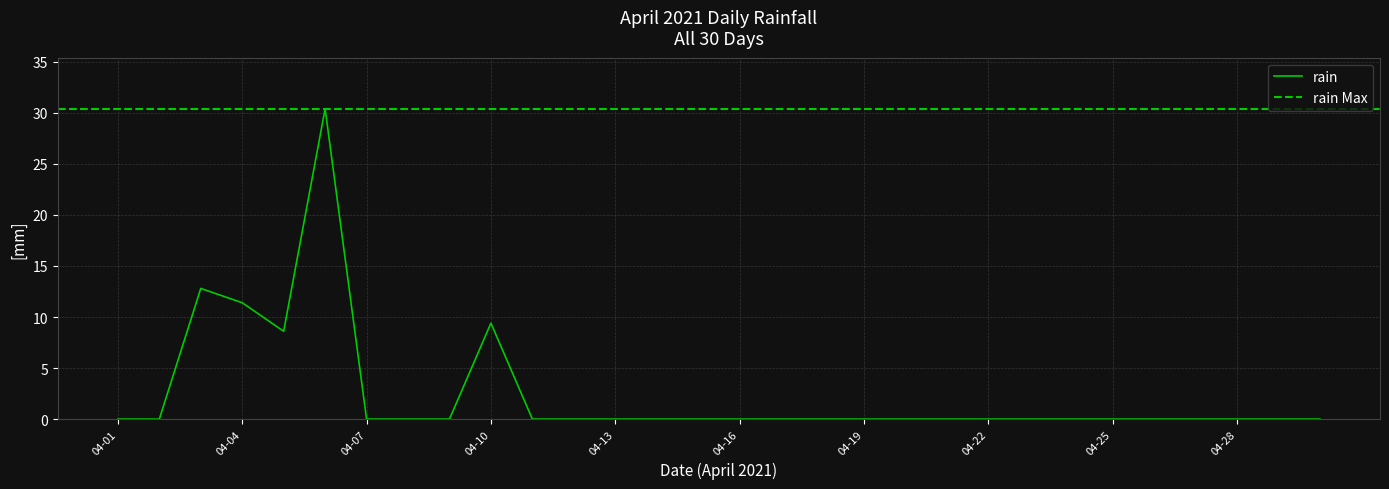

The value at 2021-04-23 is 0.0. True or false?

True